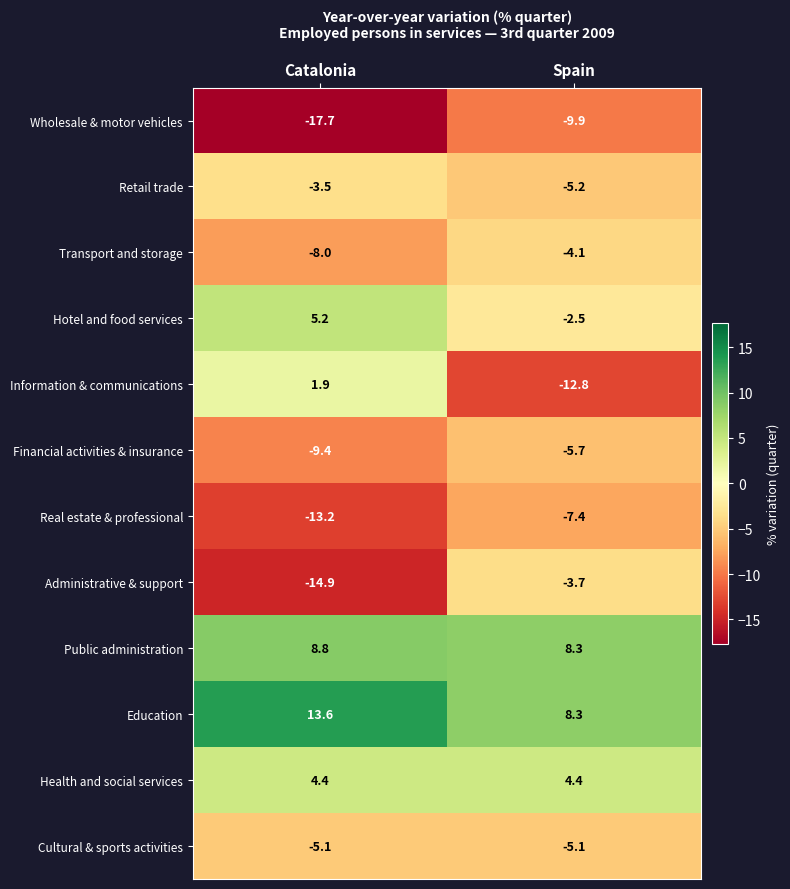

How many series are shown in this chart?

12